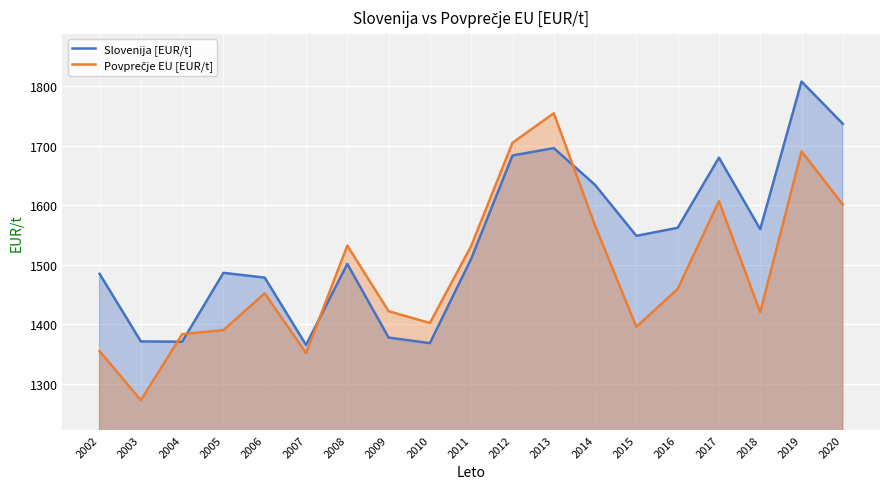

What is the sum of all Slovenija [EUR/t] values?

29227.1